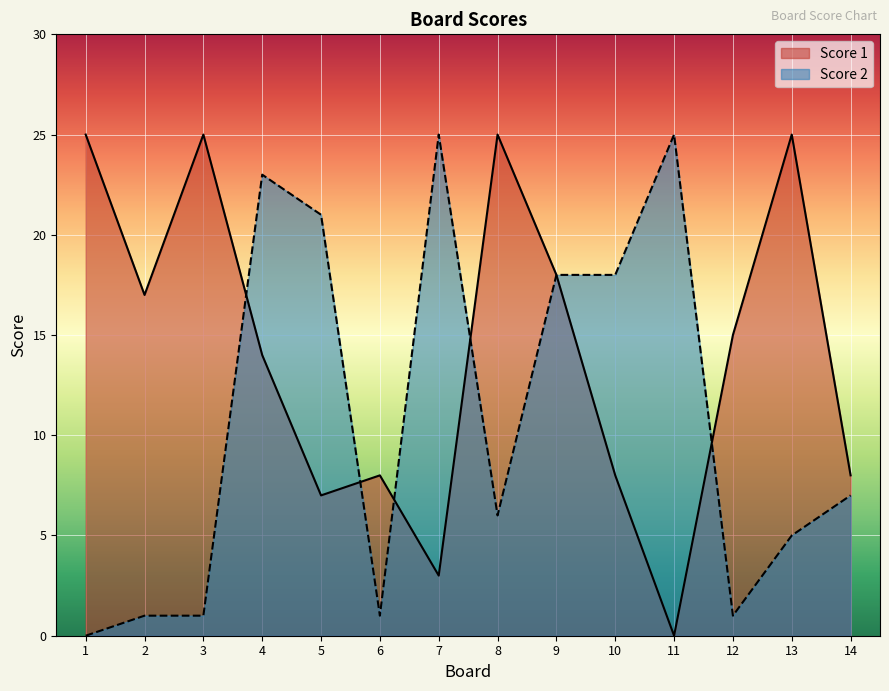

Is the value of Score 1 at 13 greater than the value of Score 2 at 5?

Yes